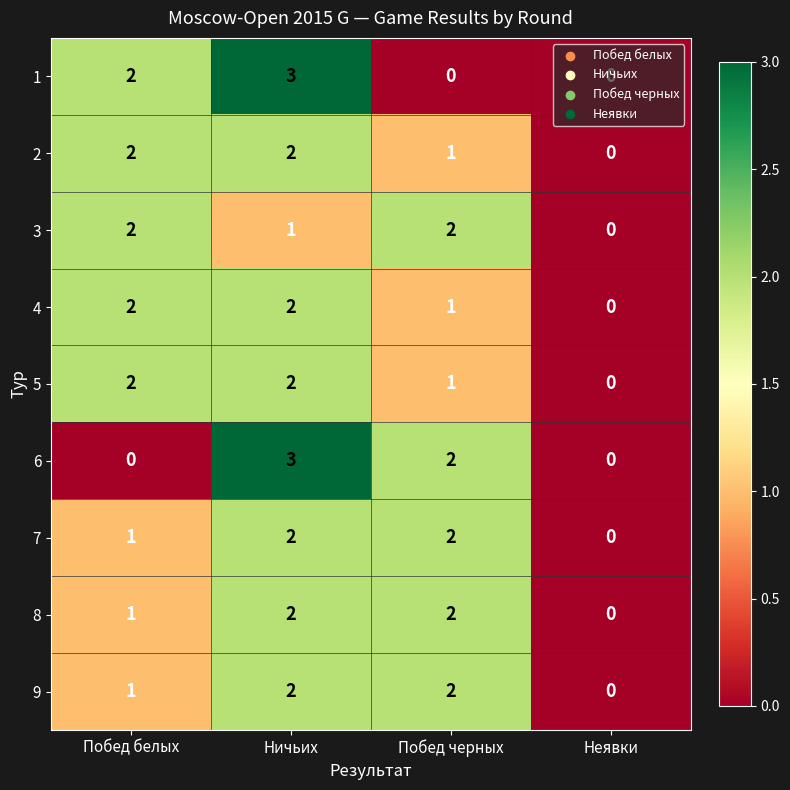

Where is 8 nearest to the value 1?

Побед белых